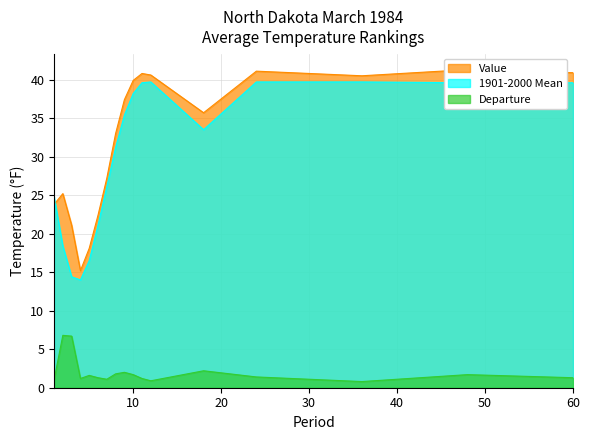

True or false: Departure and Value intersect in this chart.

False